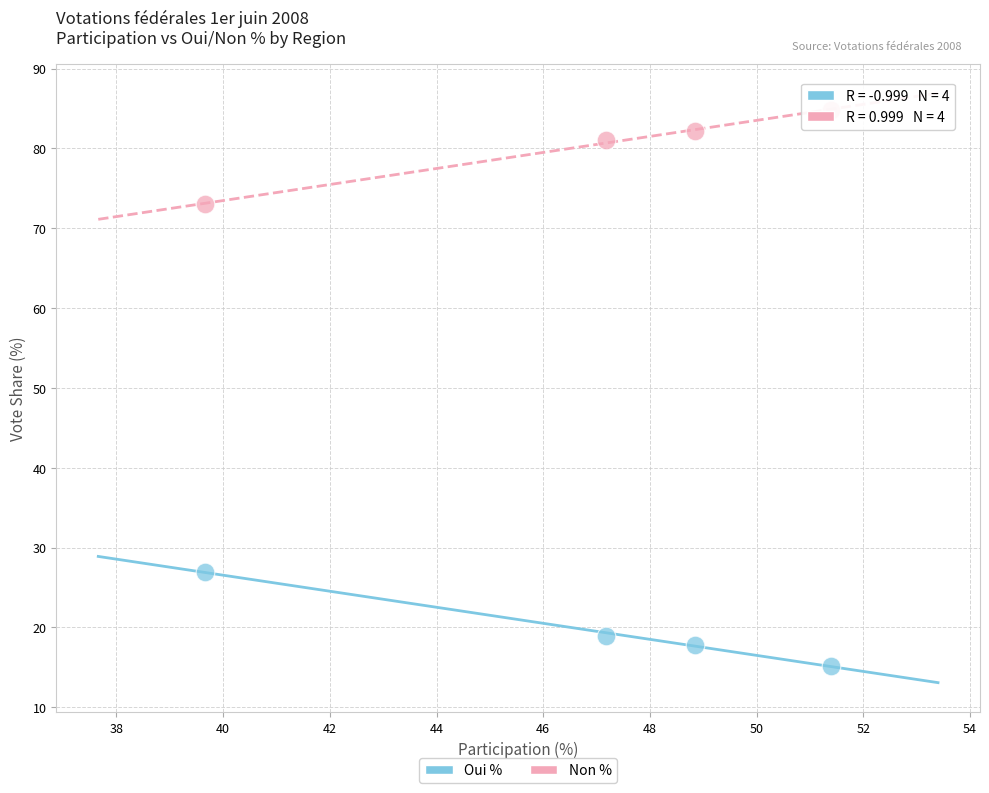

Which series contains the lowest Y value?

Oui %